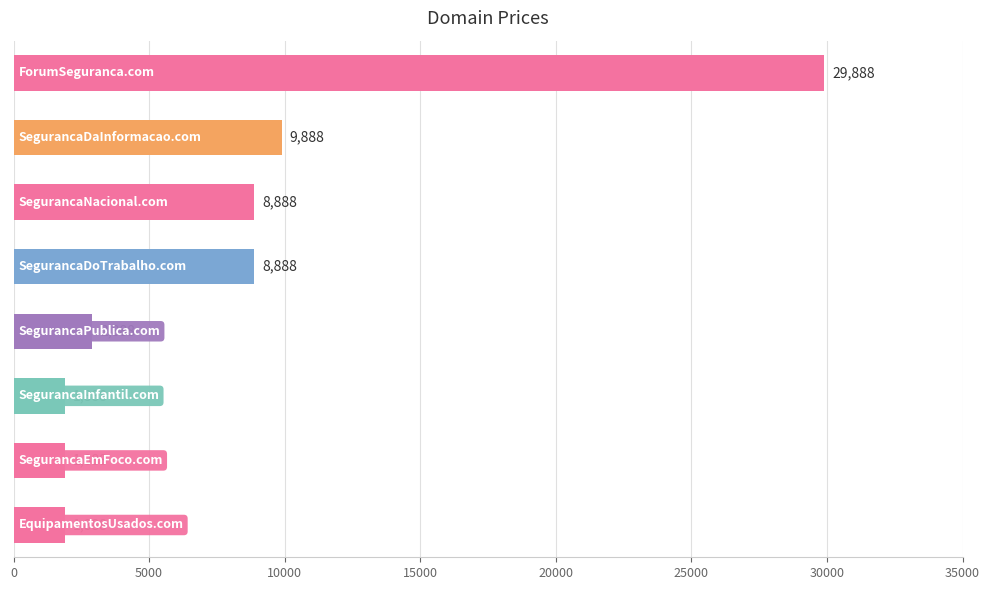

What is the sum of all values?

66104